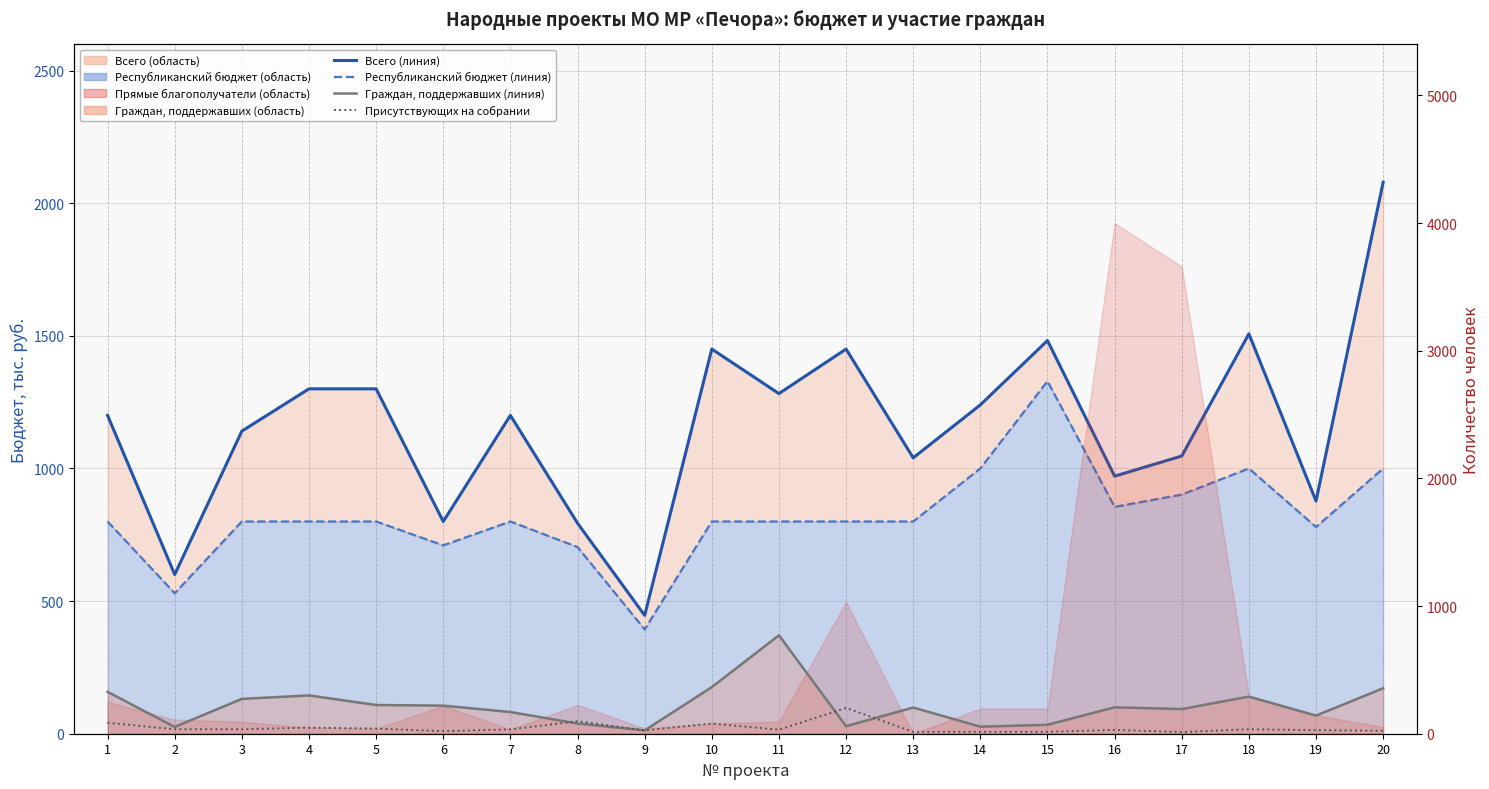

Which has a higher value, 20 or 12?

20